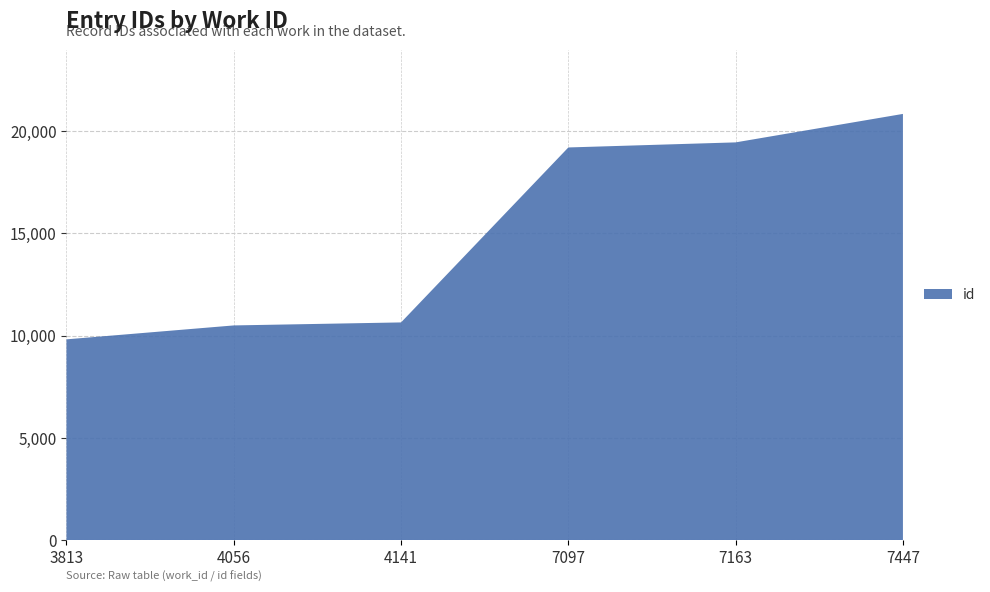

Reading left to right, list all the values displayed in this chart.

9818	10498	10645	19194	19442	20833